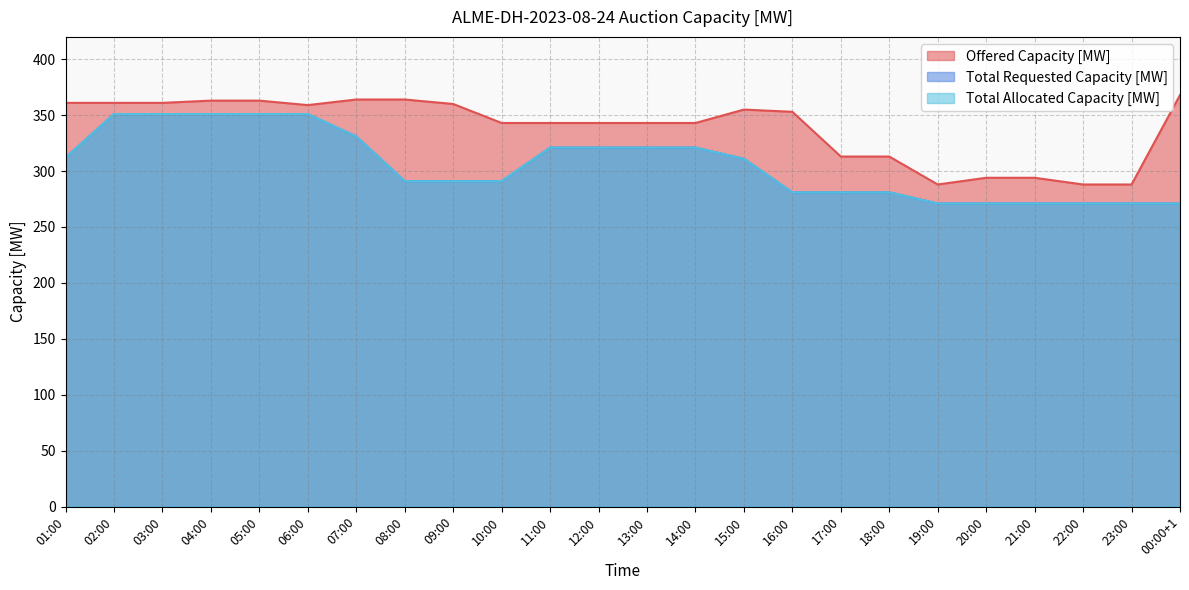

Reading left to right, extract all data points from this chart.

Offered Capacity [MW]: 01:00=361	02:00=361	03:00=361	04:00=363	05:00=363	06:00=359	07:00=364	08:00=364	09:00=360	10:00=343	11:00=343	12:00=343	13:00=343	14:00=343	15:00=355	16:00=353	17:00=313	18:00=313	19:00=288	20:00=294	21:00=294	22:00=288	23:00=288	00:00+1=368
Total Requested Capacity [MW]: 01:00=312	02:00=351	03:00=351	04:00=351	05:00=351	06:00=351	07:00=331	08:00=291	09:00=291	10:00=291	11:00=321	12:00=321	13:00=321	14:00=321	15:00=311	16:00=281	17:00=281	18:00=281	19:00=271	20:00=271	21:00=271	22:00=271	23:00=271	00:00+1=271
Total Allocated Capacity [MW]: 01:00=312	02:00=351	03:00=351	04:00=351	05:00=351	06:00=351	07:00=331	08:00=291	09:00=291	10:00=291	11:00=321	12:00=321	13:00=321	14:00=321	15:00=311	16:00=281	17:00=281	18:00=281	19:00=271	20:00=271	21:00=271	22:00=271	23:00=271	00:00+1=271